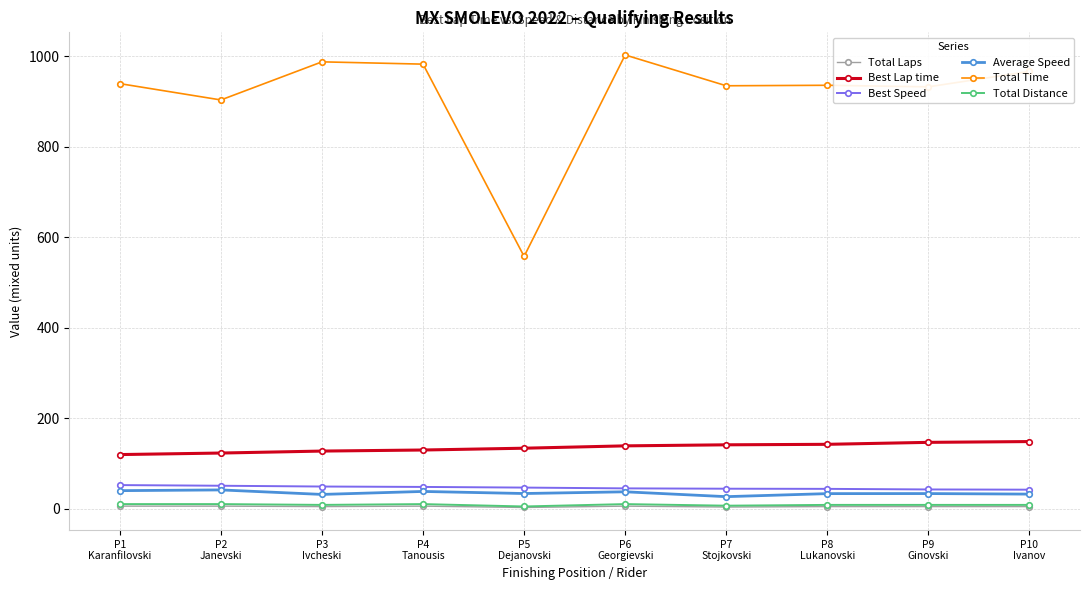

True or false: Best Speed and Total Laps intersect in this chart.

False